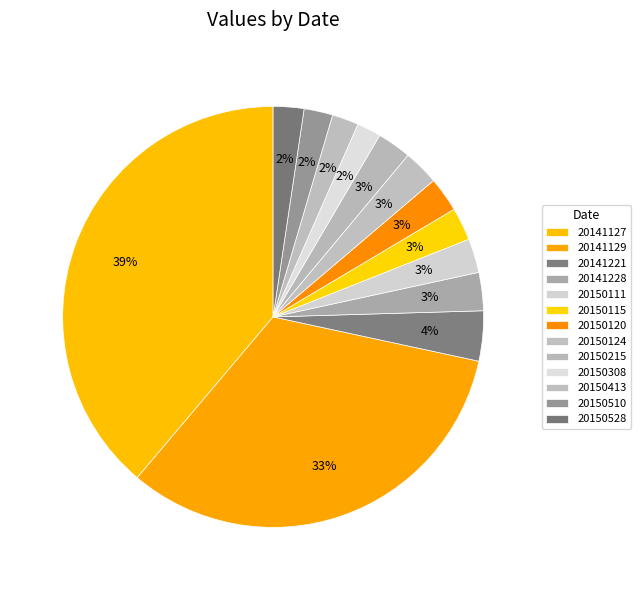

Is it true that 20150308 is 2% of the pie?

True